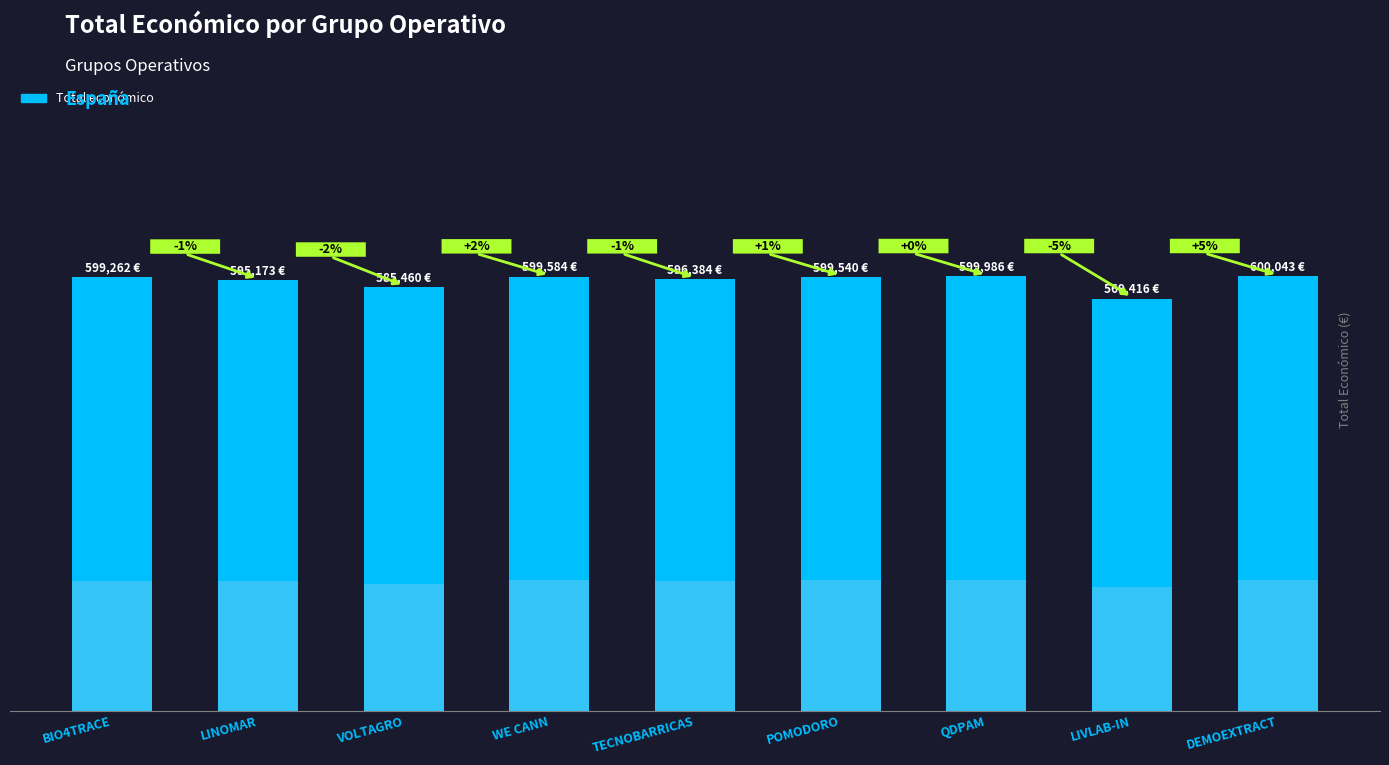

How many distinct data groups are displayed?

1